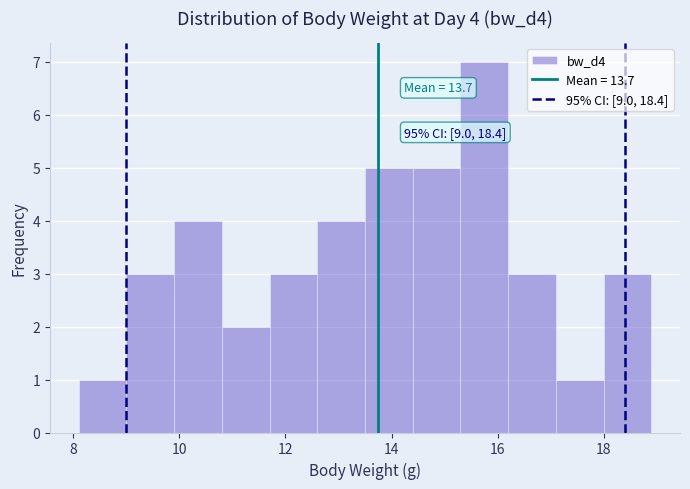

Over which range of the x-axis is the bar tallest?

15.3 to 16.2